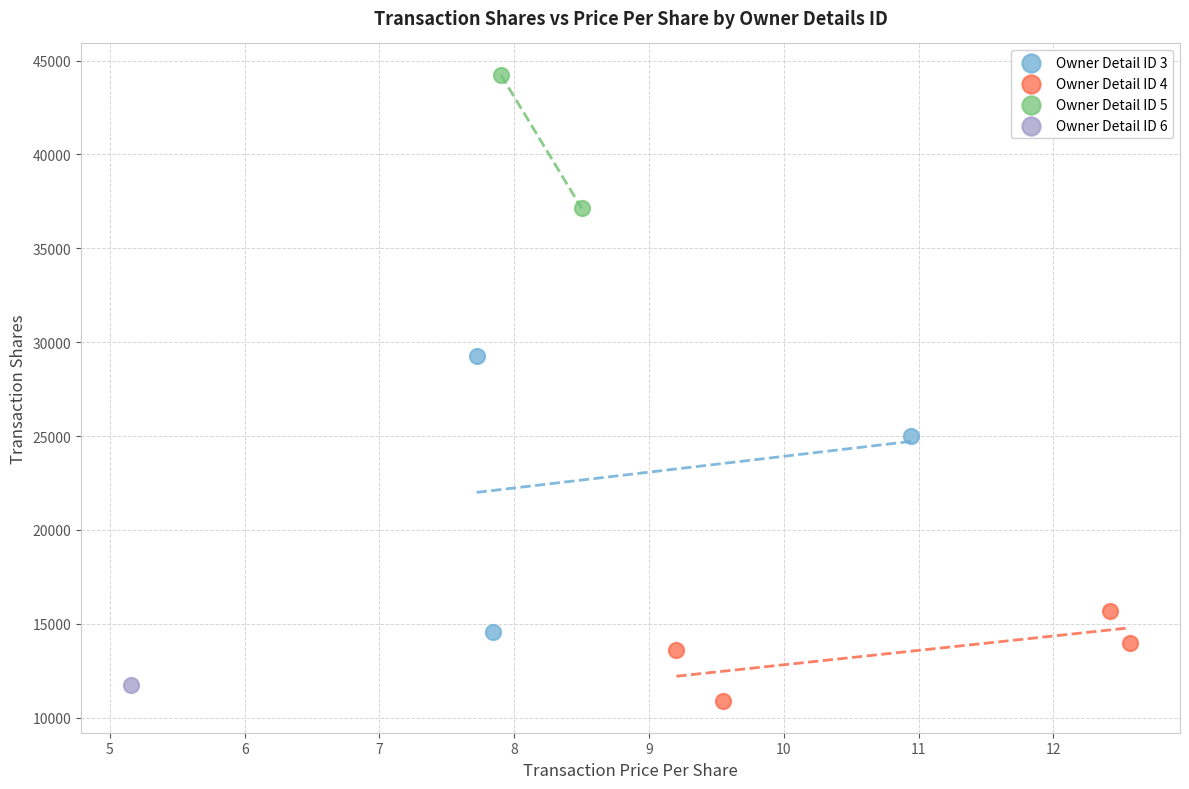

What are all the series names shown in the legend?

Owner Detail ID 3, Owner Detail ID 4, Owner Detail ID 5, Owner Detail ID 6